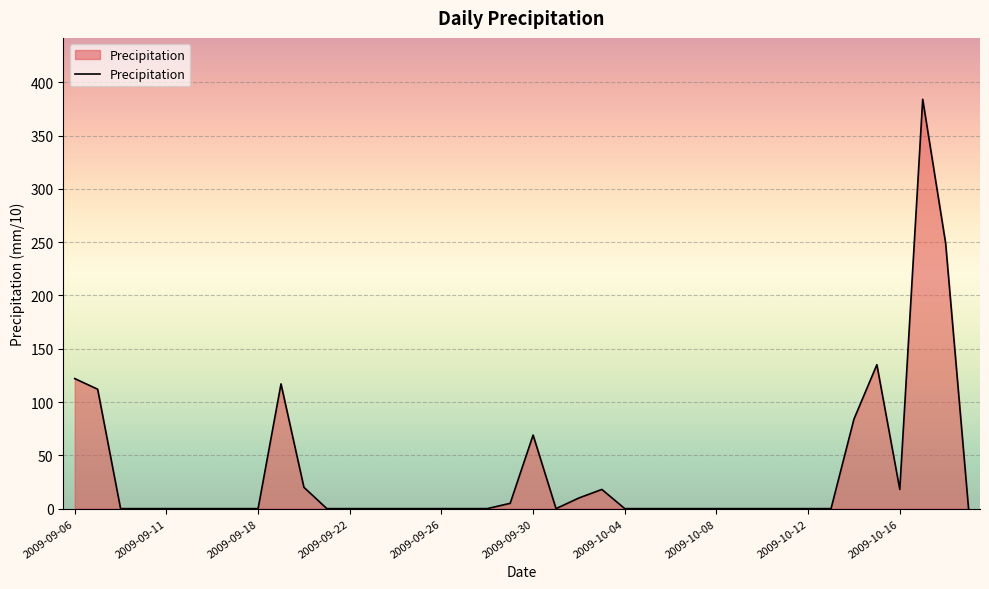

What is the greatest value displayed?

384